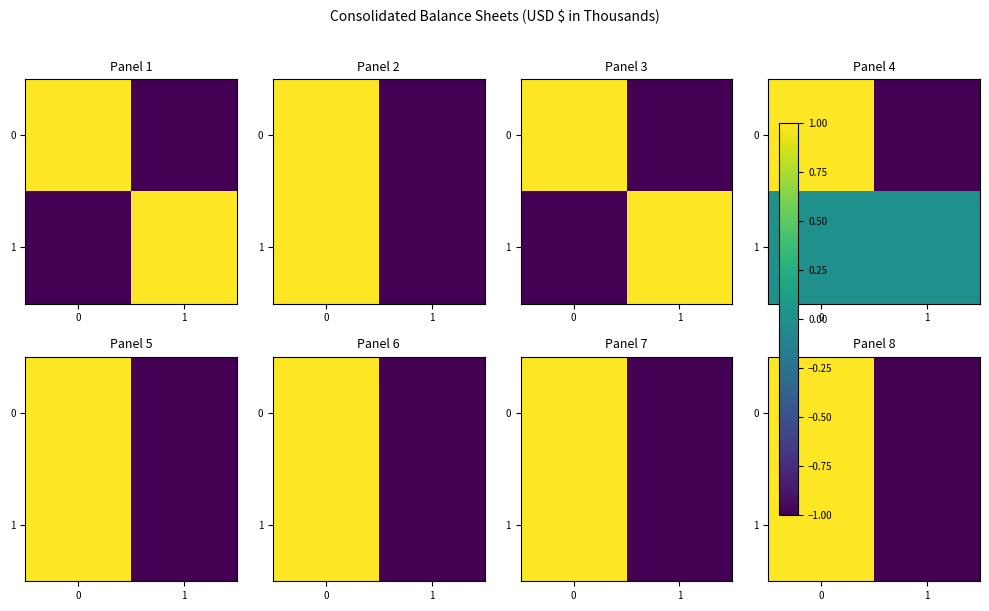

The row_1 series shows 1 at 0. True or false?

True